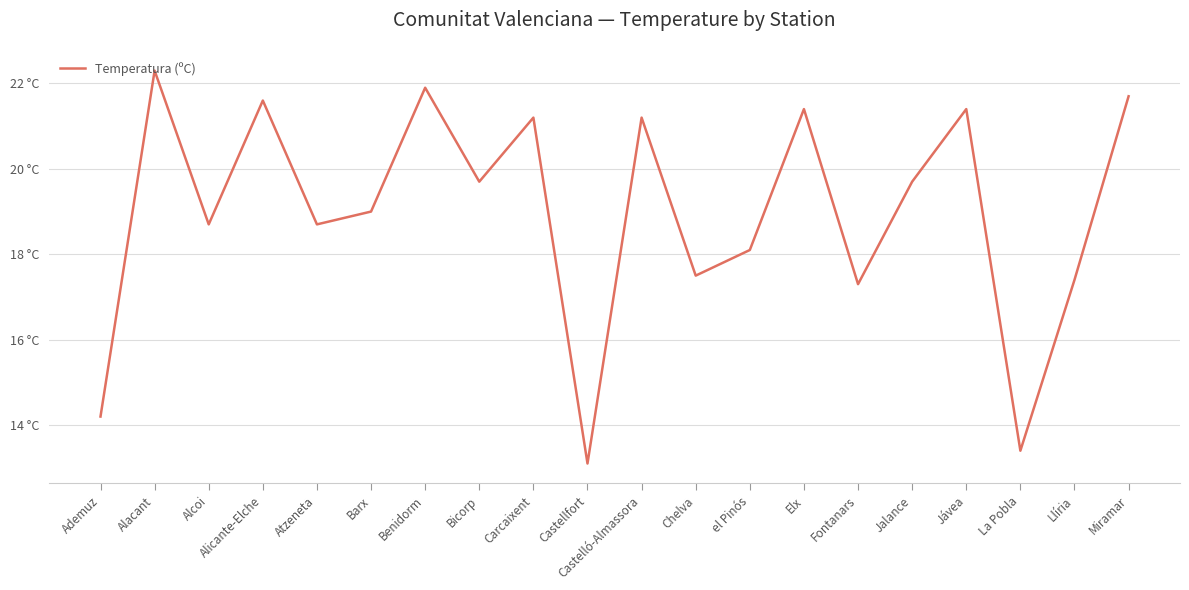

What is the sum of all values?

379.5